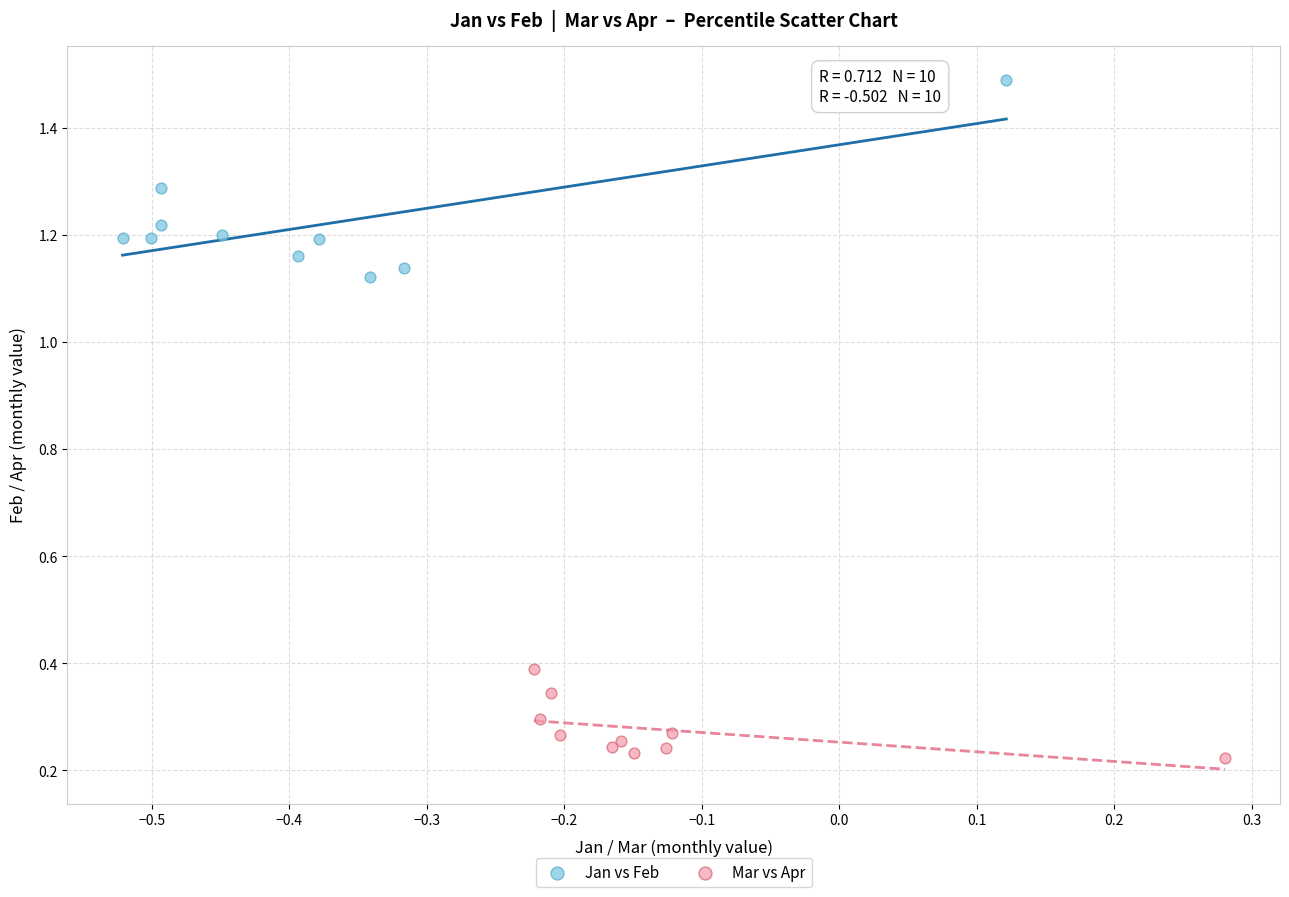

Which series reaches the maximum Y coordinate?

Jan vs Feb